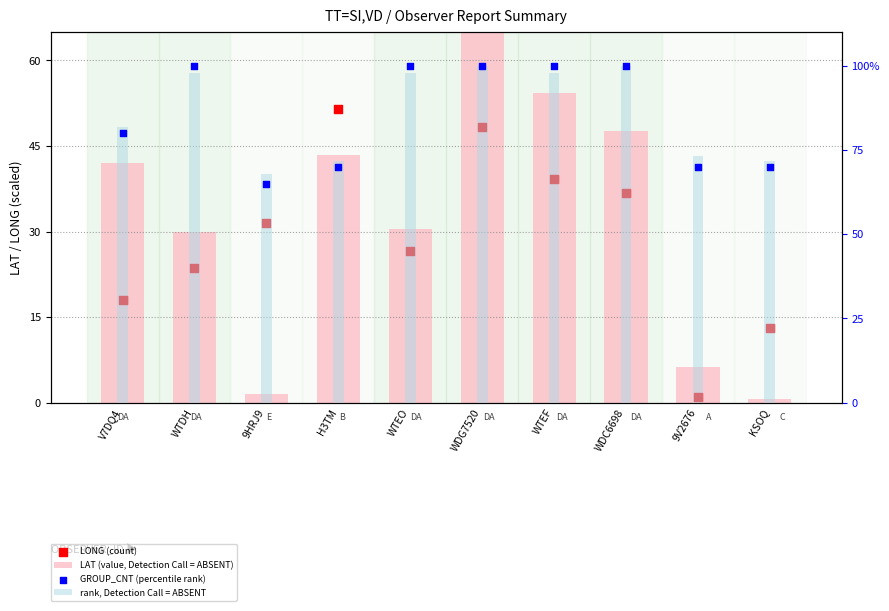

What are all the series names shown in the legend?

LAT (value, Detection Call = ABSENT), LONG (count), rank, Detection Call = ABSENT, GROUP_CNT (percentile rank)